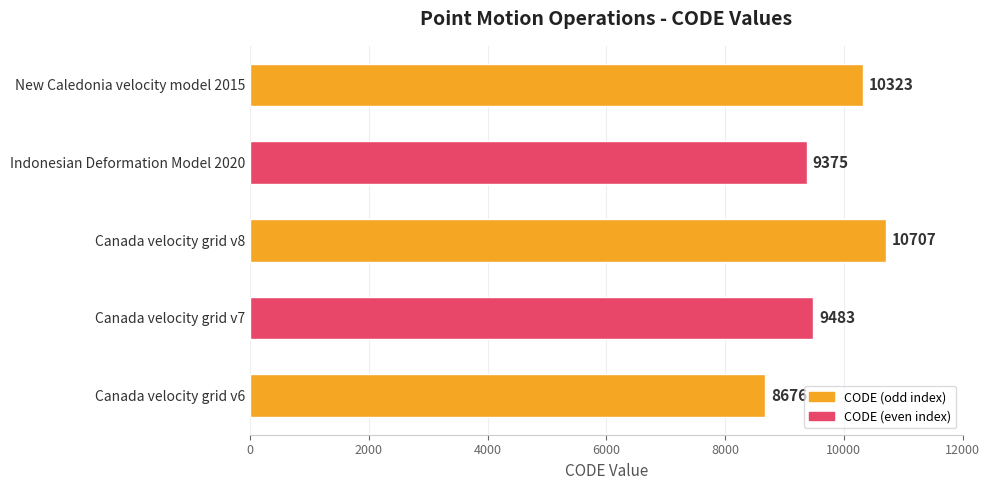

Which has a higher value, Indonesian Deformation Model 2020 or Canada velocity grid v8?

Canada velocity grid v8